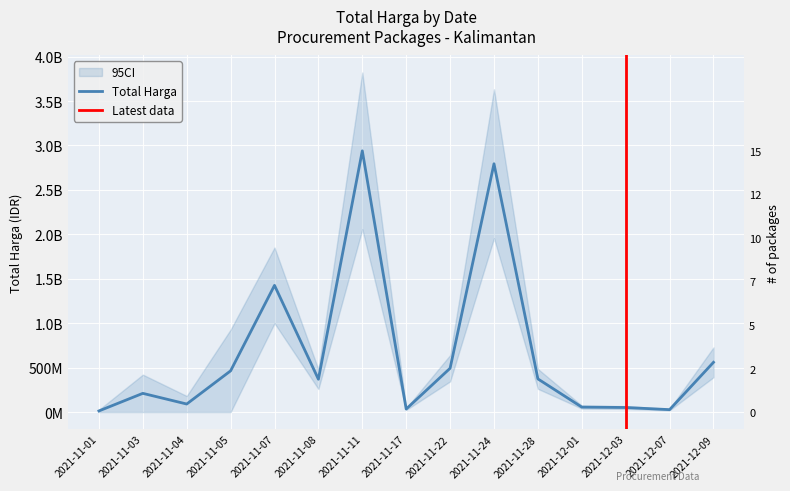

The value at 2021-11-17 is 16935996. True or false?

False